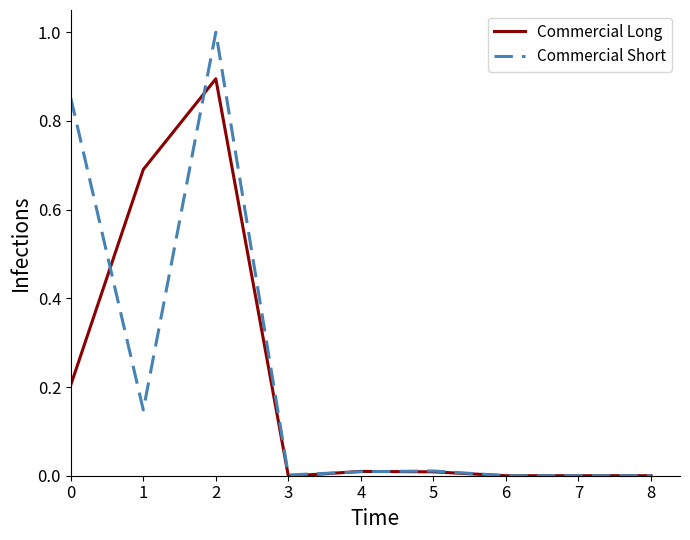

Is this an area chart (filled region under the line)?

No